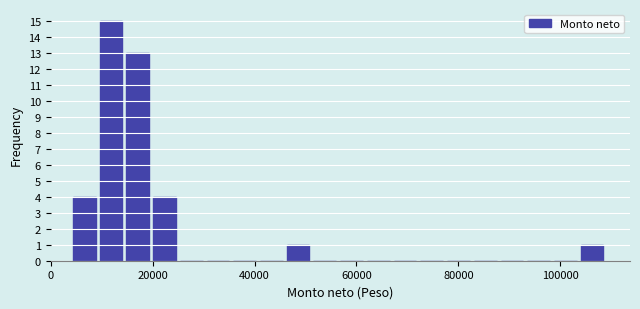

Read against the x-axis, roughly where is the centre of the tallest bar?

12000